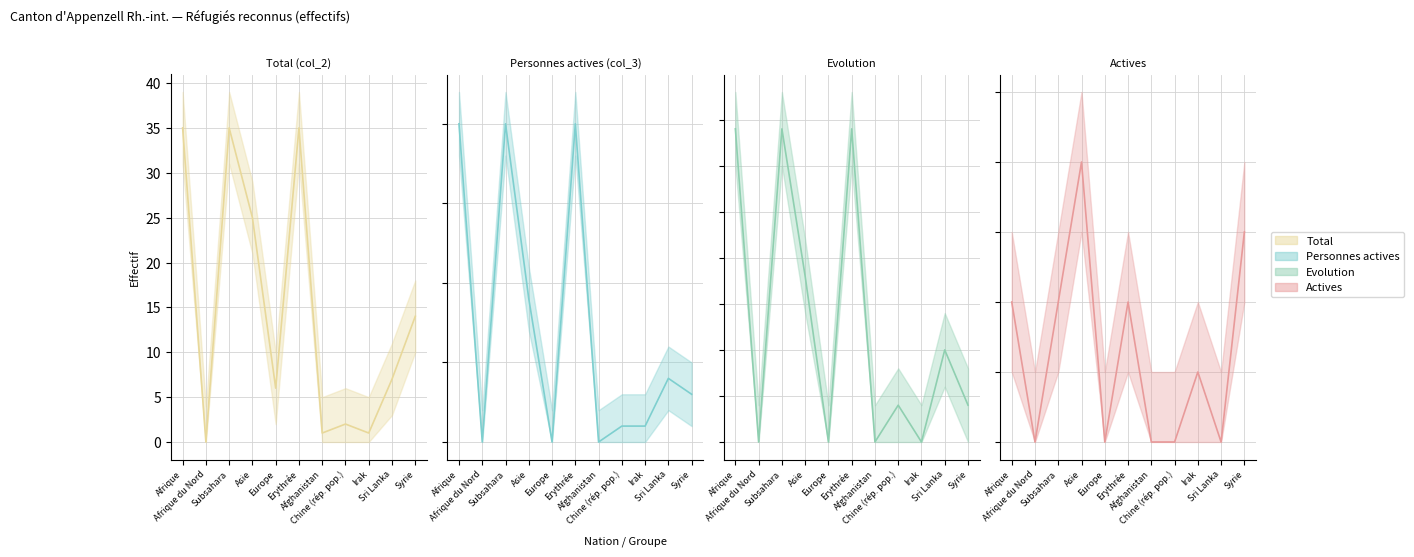

What is the difference between the Actives col_10 values at Erythrée and Sri Lanka?

2